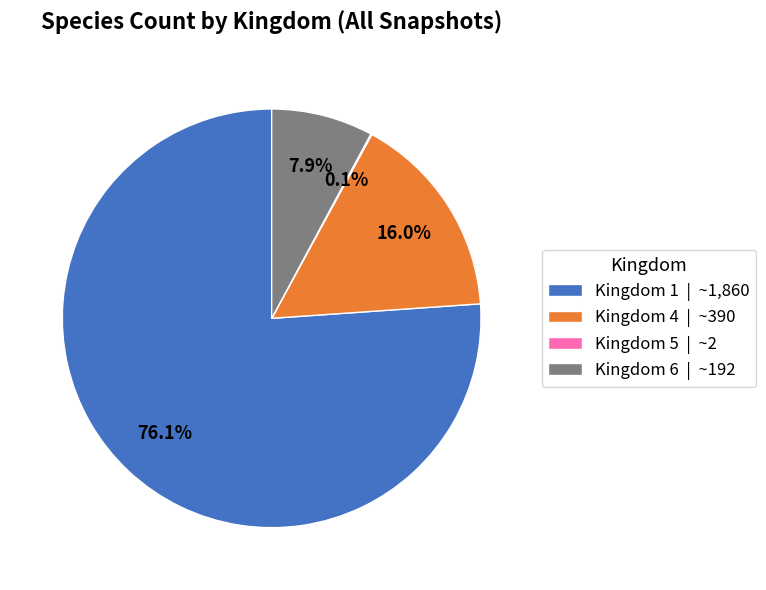

Which slice is the largest?

Kingdom 1 | ~1,860